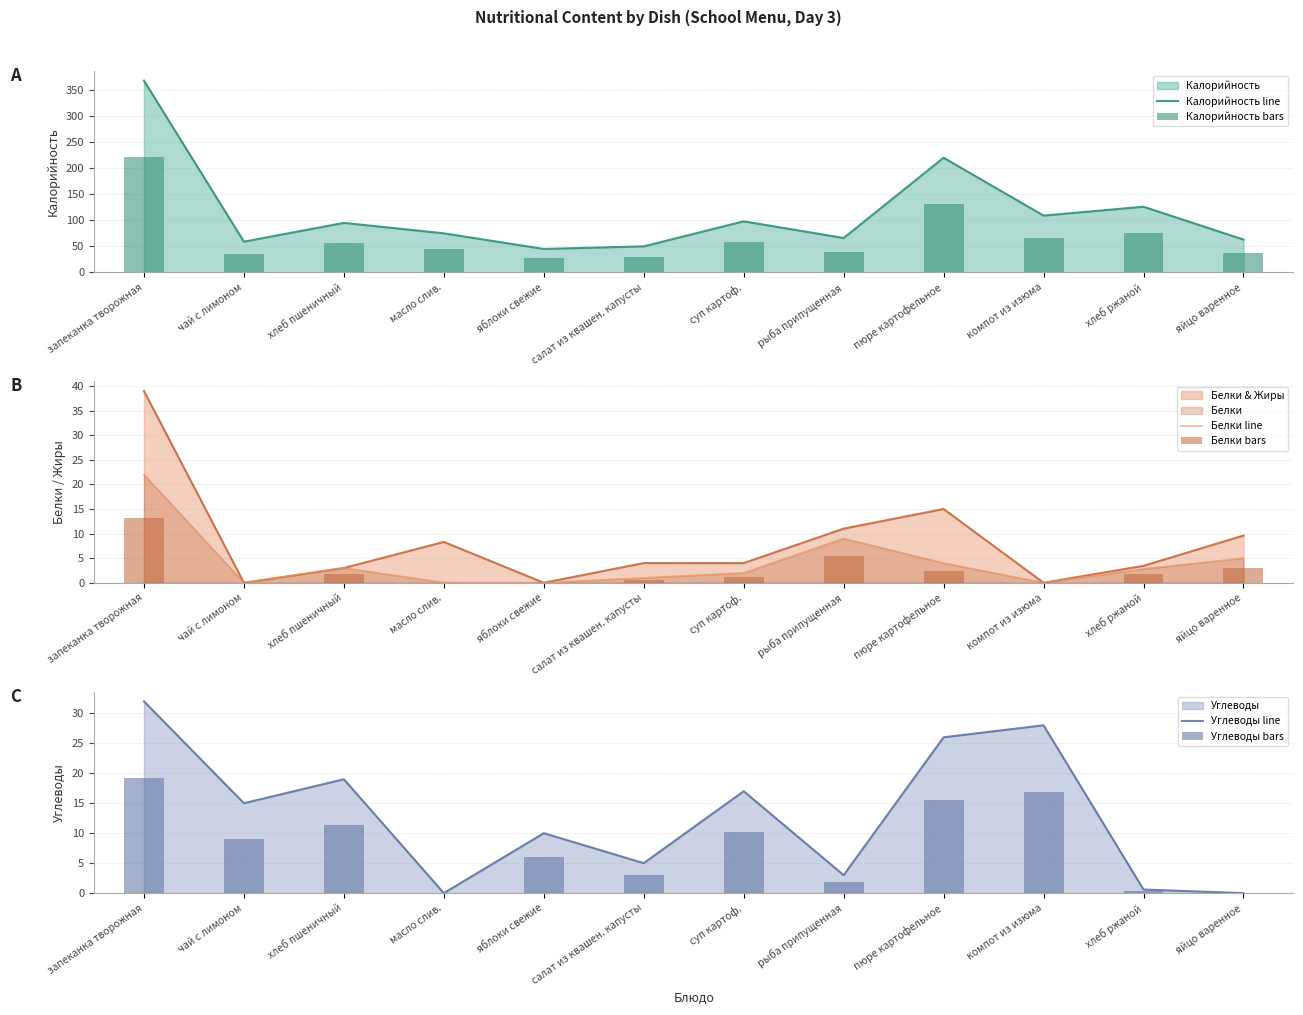

The value of Калорийность bars at рыба припущенная is 26.2. True or false?

False